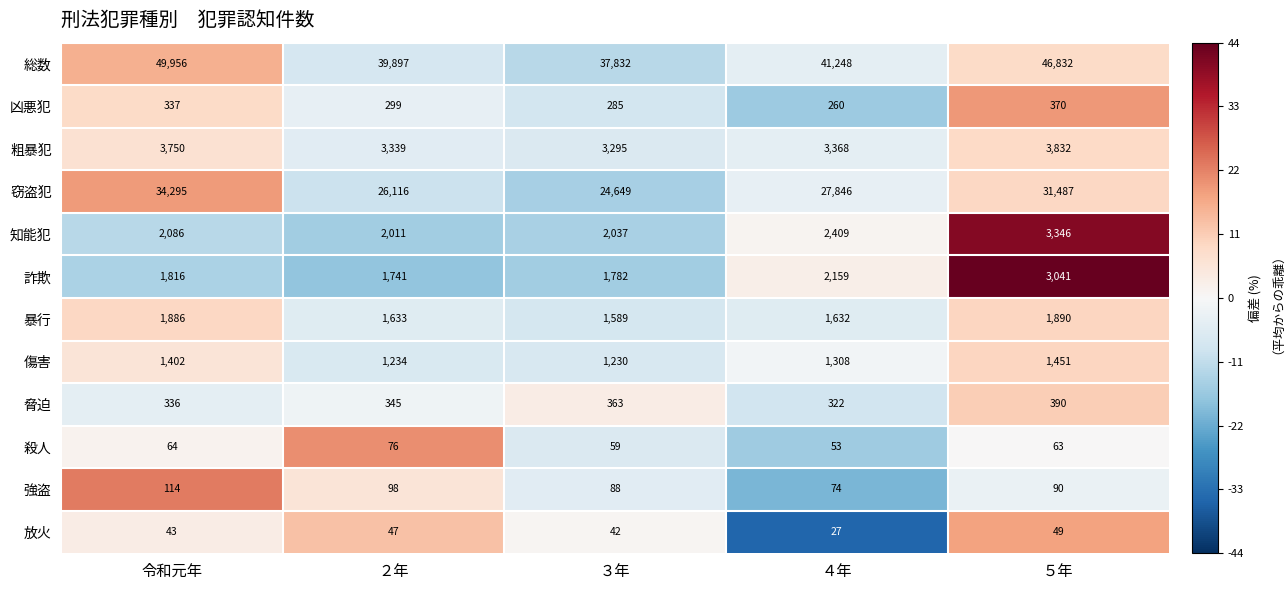

What is the lowest value of the 窃盗犯 series?

24649